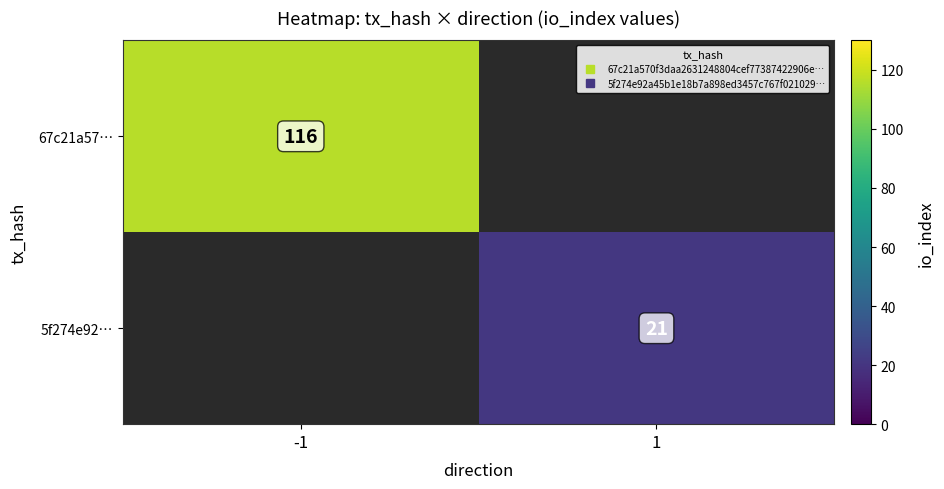

Which label corresponds to the largest value in the chart?

-1